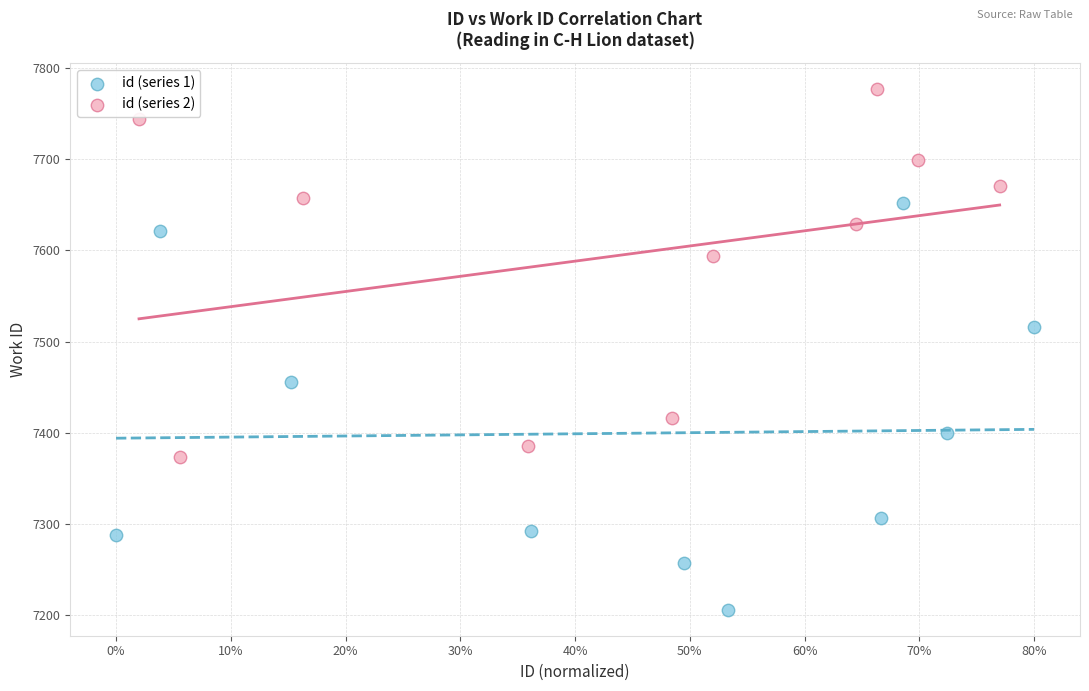

Which series has the widest spread of Y values?

id (series 1)